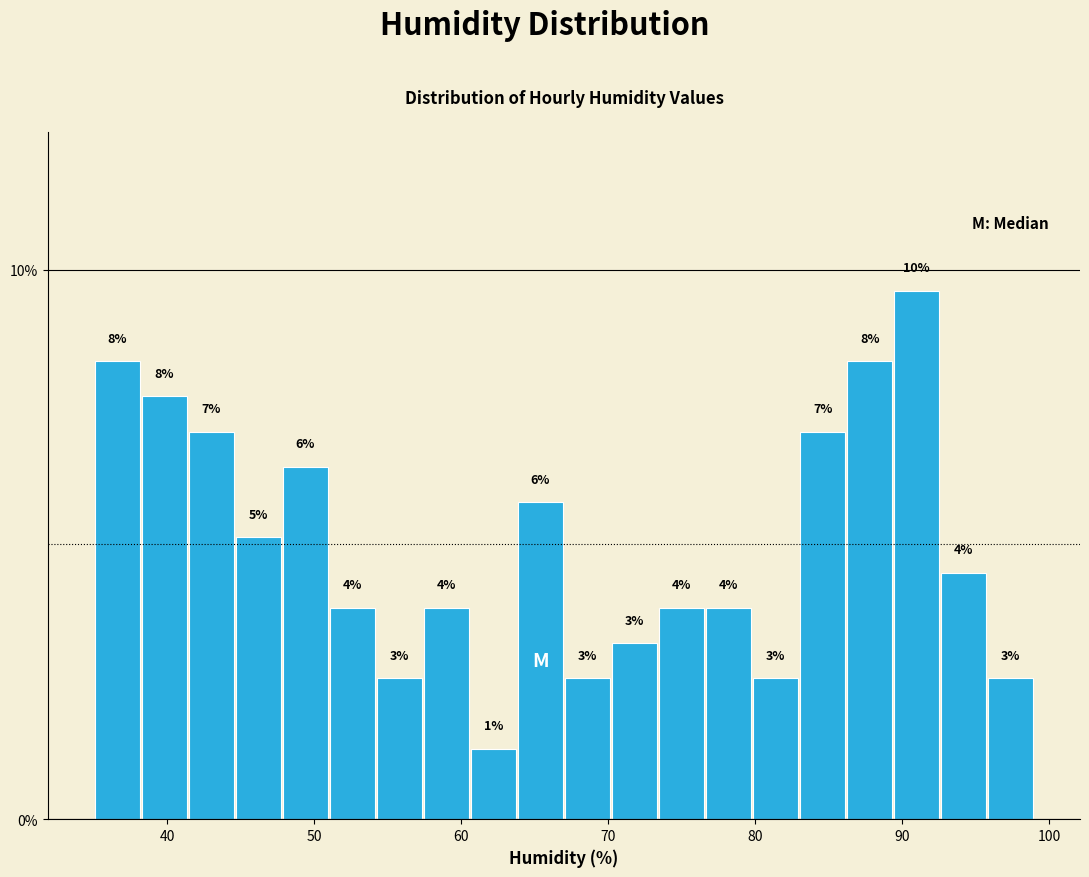

Around what value on the x-axis is the tallest bar? Give the approximate position of its centre, as read against the axis.

91